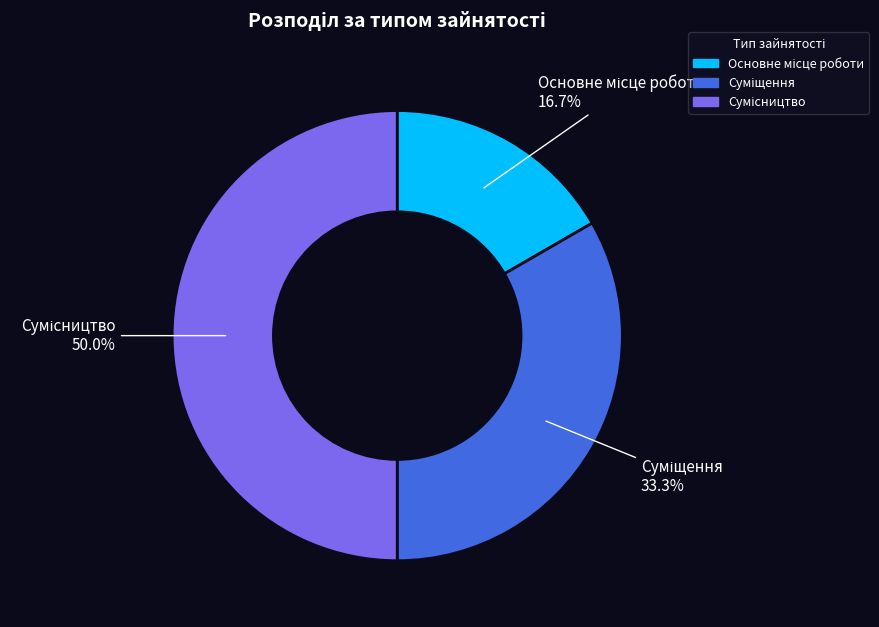

To the nearest percent, what is the difference between the largest and smallest slice percentages?

33%